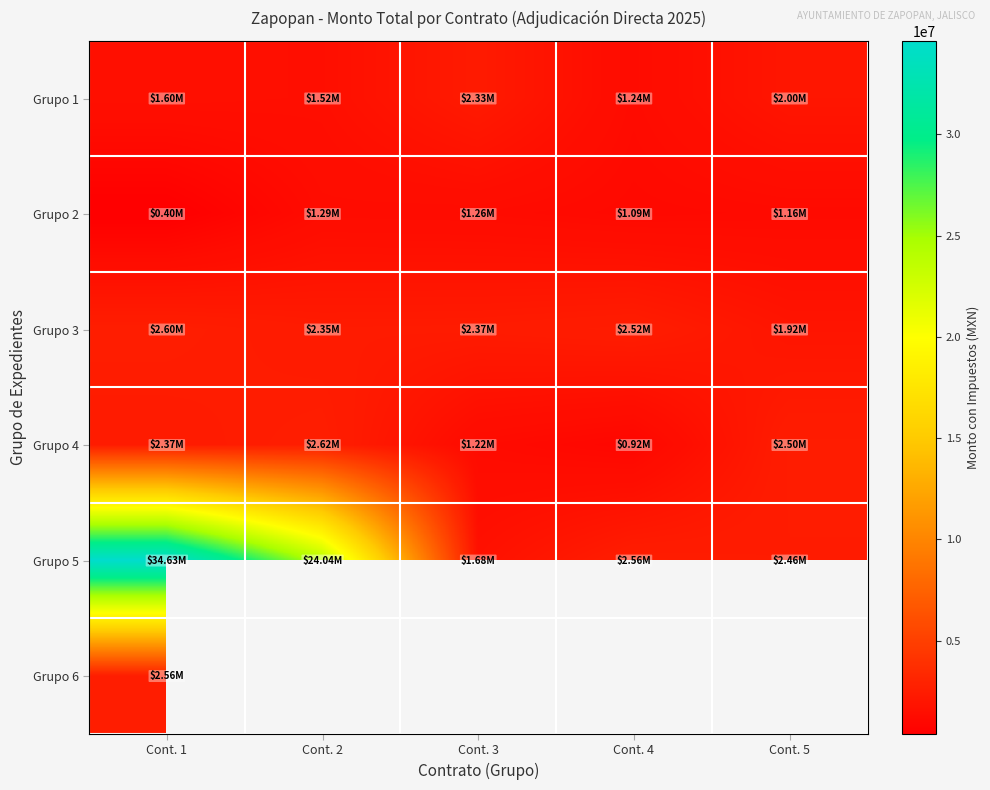

Is it true that Grupo 5 equals 2564612.0 at Cont. 4?

True